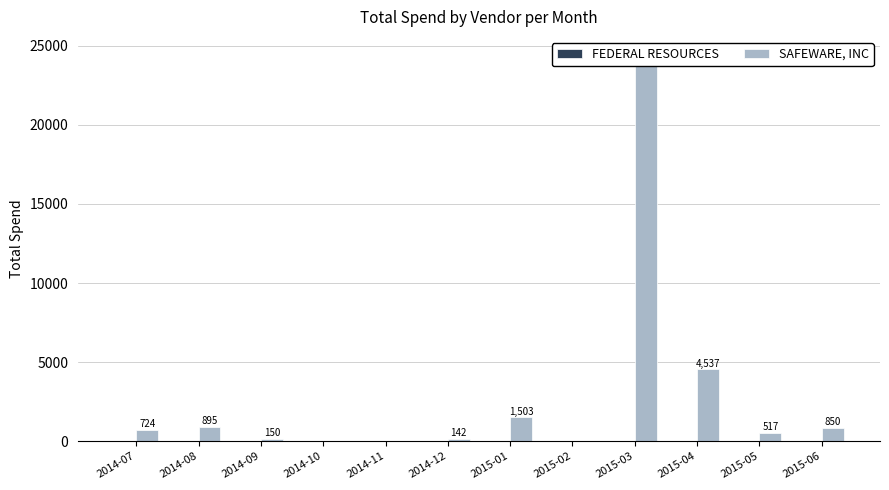

Reading right to left, list all the values displayed in this chart.

FEDERAL RESOURCES: 2015-06=0.0	2015-05=0.0	2015-04=0.0	2015-03=0.0	2015-02=0.0	2015-01=0.0	2014-12=0.0	2014-11=0.0	2014-10=0.0	2014-09=0.0	2014-08=0.0	2014-07=0.0
SAFEWARE, INC: 2015-06=850.4	2015-05=517.1	2015-04=4536.6	2015-03=24351.0	2015-02=0.0	2015-01=1503.0	2014-12=142.2	2014-11=0.0	2014-10=0.0	2014-09=150.0	2014-08=895.0	2014-07=724.2